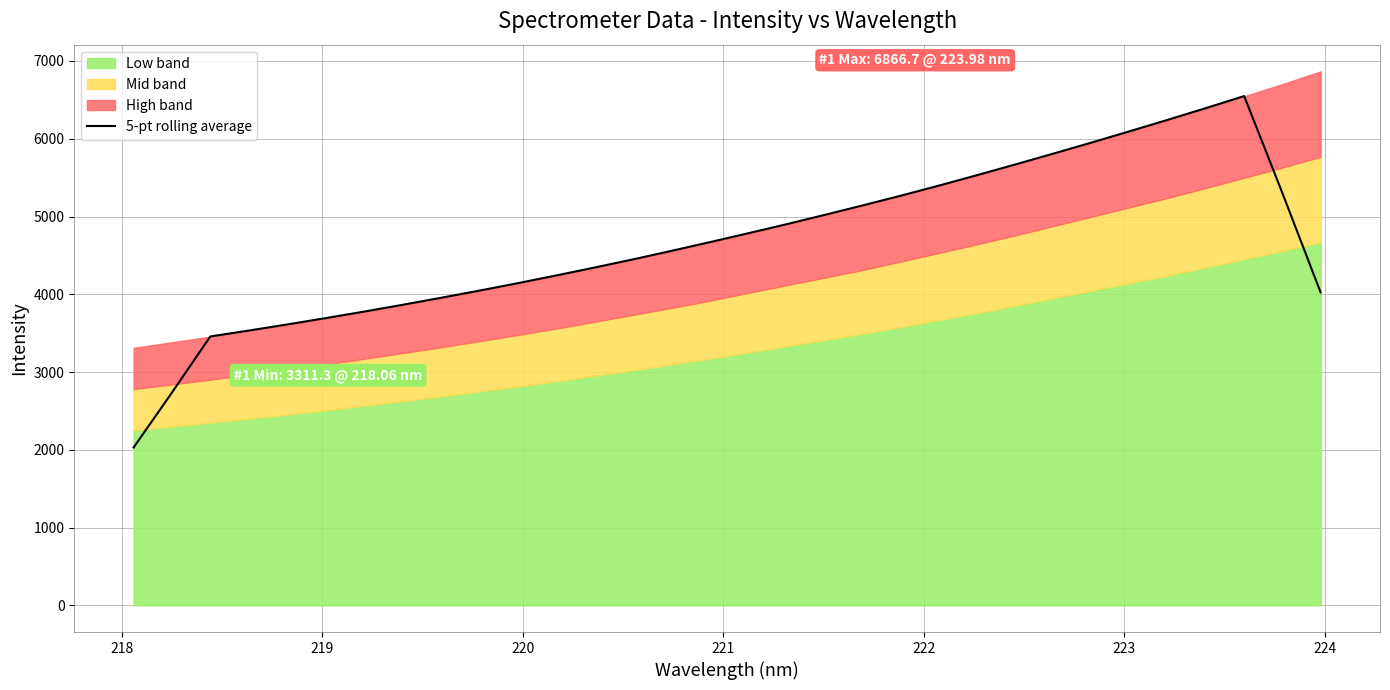

What is the maximum value shown in the chart?

6548.8